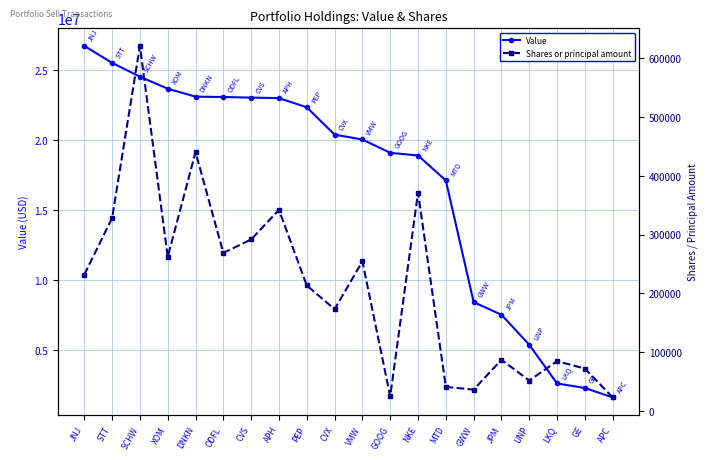

Reading left to right, transcribe all the data shown in this chart.

Value: 26709000	25496000	24509000	23651000	23084000	23060000	23015000	22981000	22322000	20370000	20024000	19072000	18880000	17097000	8407000	7502000	5358000	2594000	2273000	1598000
Shares or principal amount: 231828	328045	620940	262032	440207	268795	291663	341984	213340	173063	254339	24710	371431	40848	36200	86937	51675	84625	71938	22915